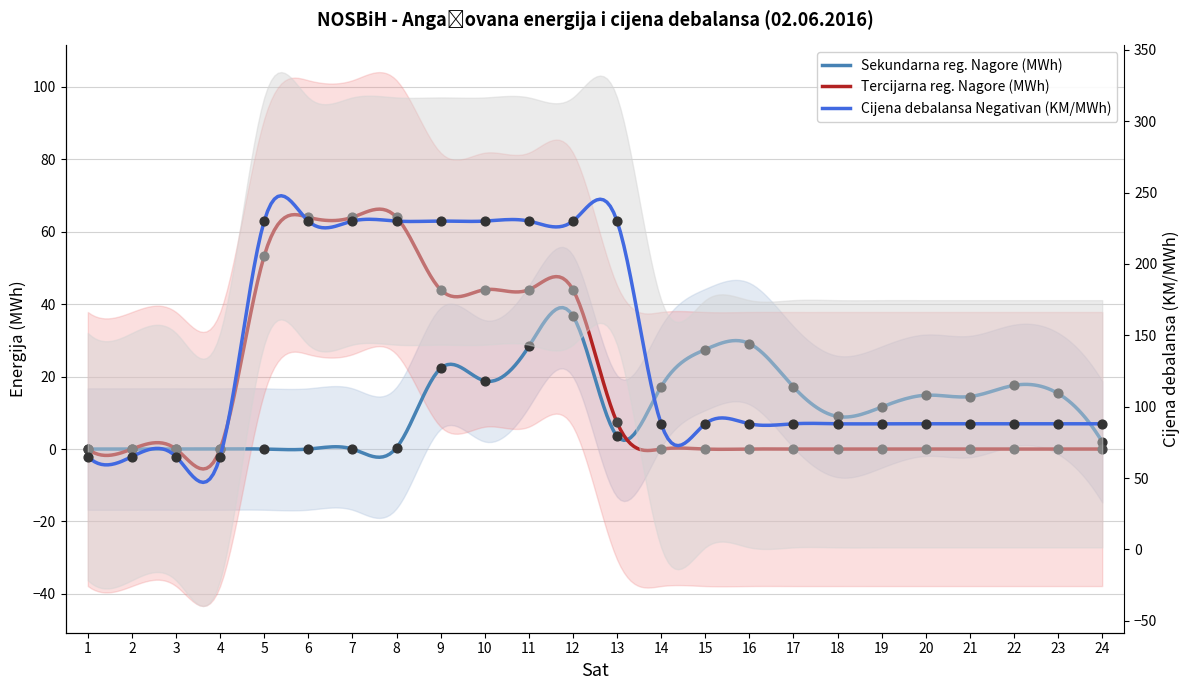

What are all the series names shown in the legend?

Tercijarna reg. Nagore (MWh), Cijena debalansa Negativan (KM/MWh), Sekundarna reg. Nagore (MWh)